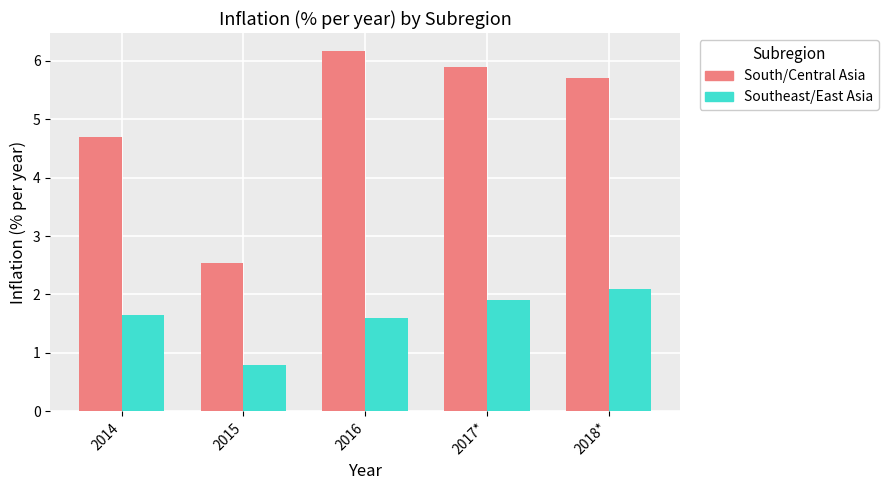

How many bars are there in each group?

2